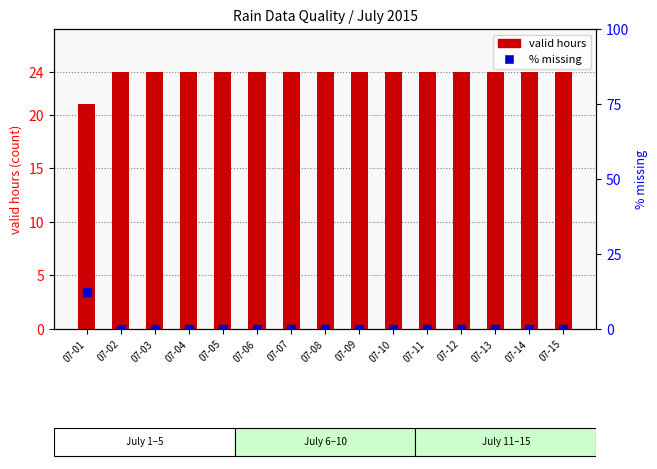

At which category is the sum across all series the highest?

07-01